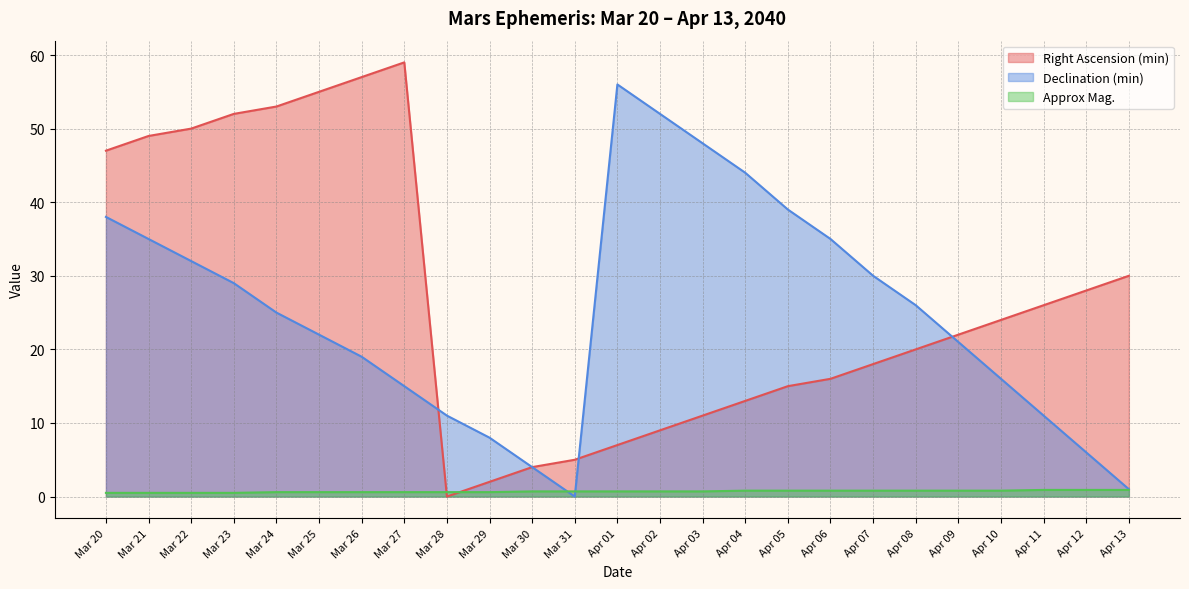

At which label is Approx Mag. closest to 0?

Mar 20